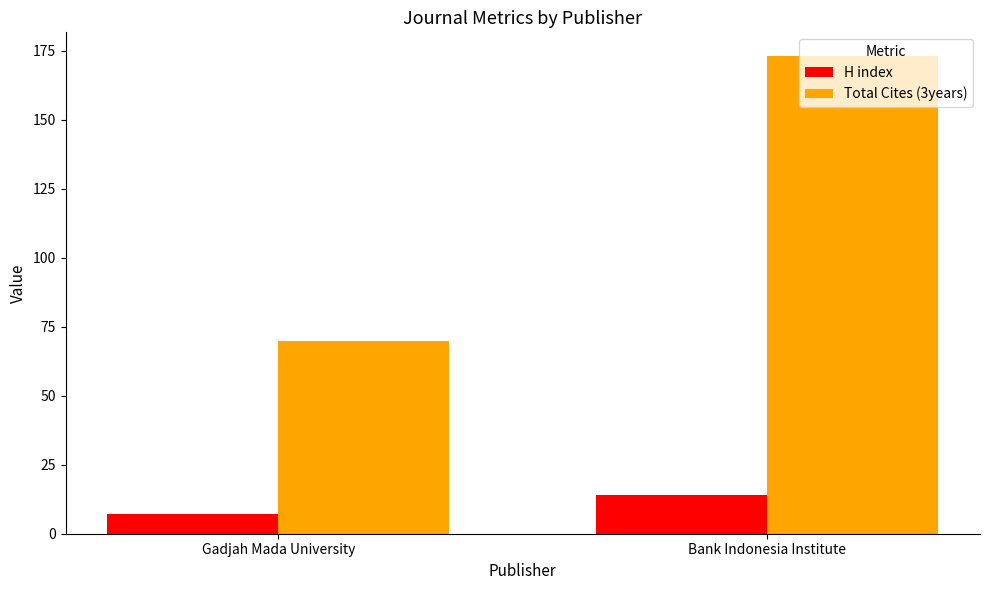

The H index series shows 22 at Bank Indonesia Institute. True or false?

False